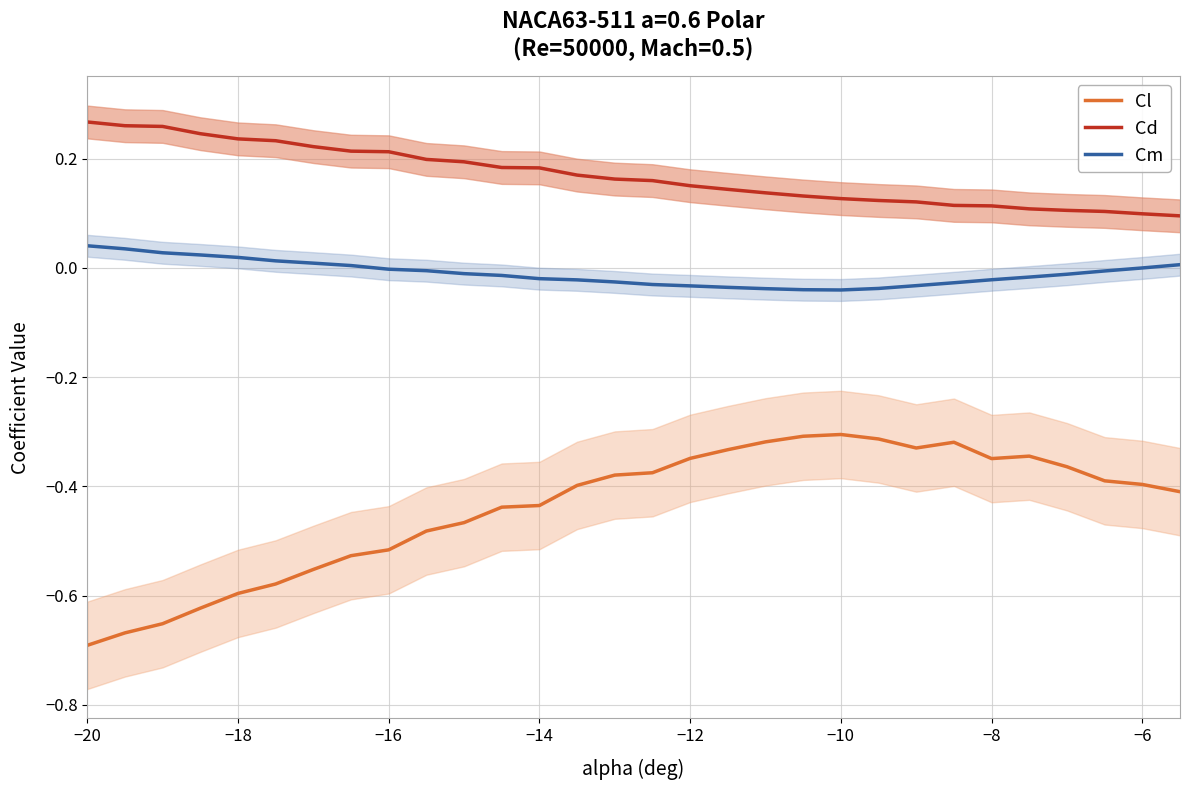

True or false: Cl and Cm intersect in this chart.

False